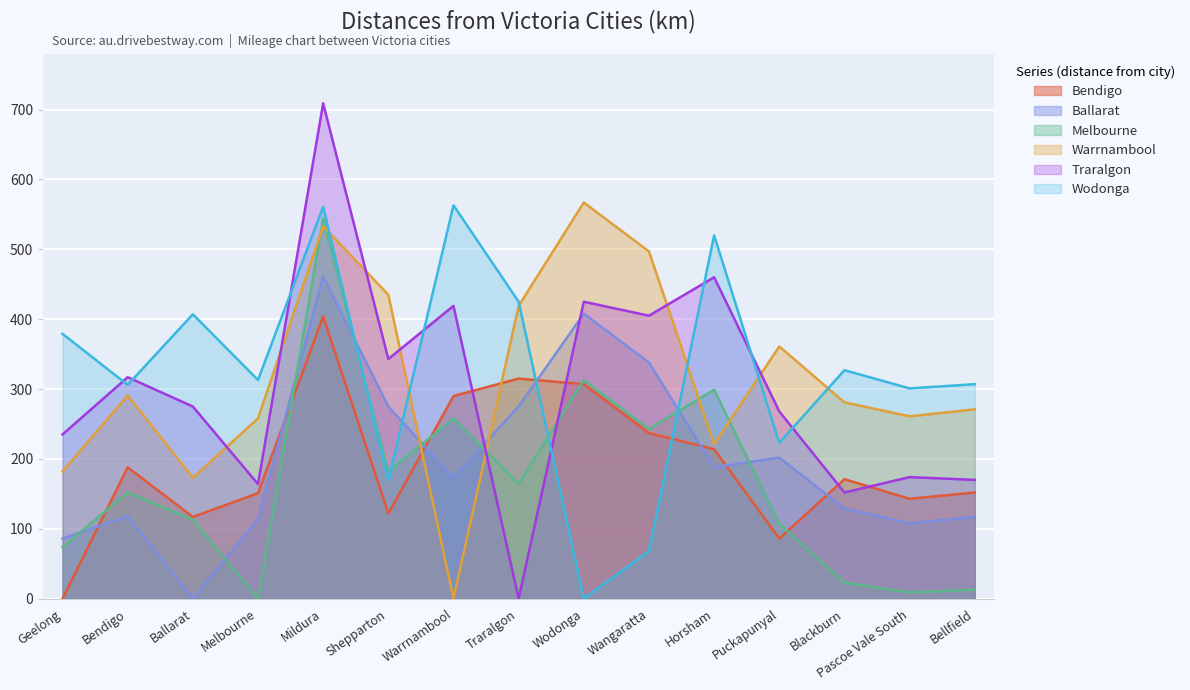

How many times do Ballarat and Warrnambool cross each other?

2